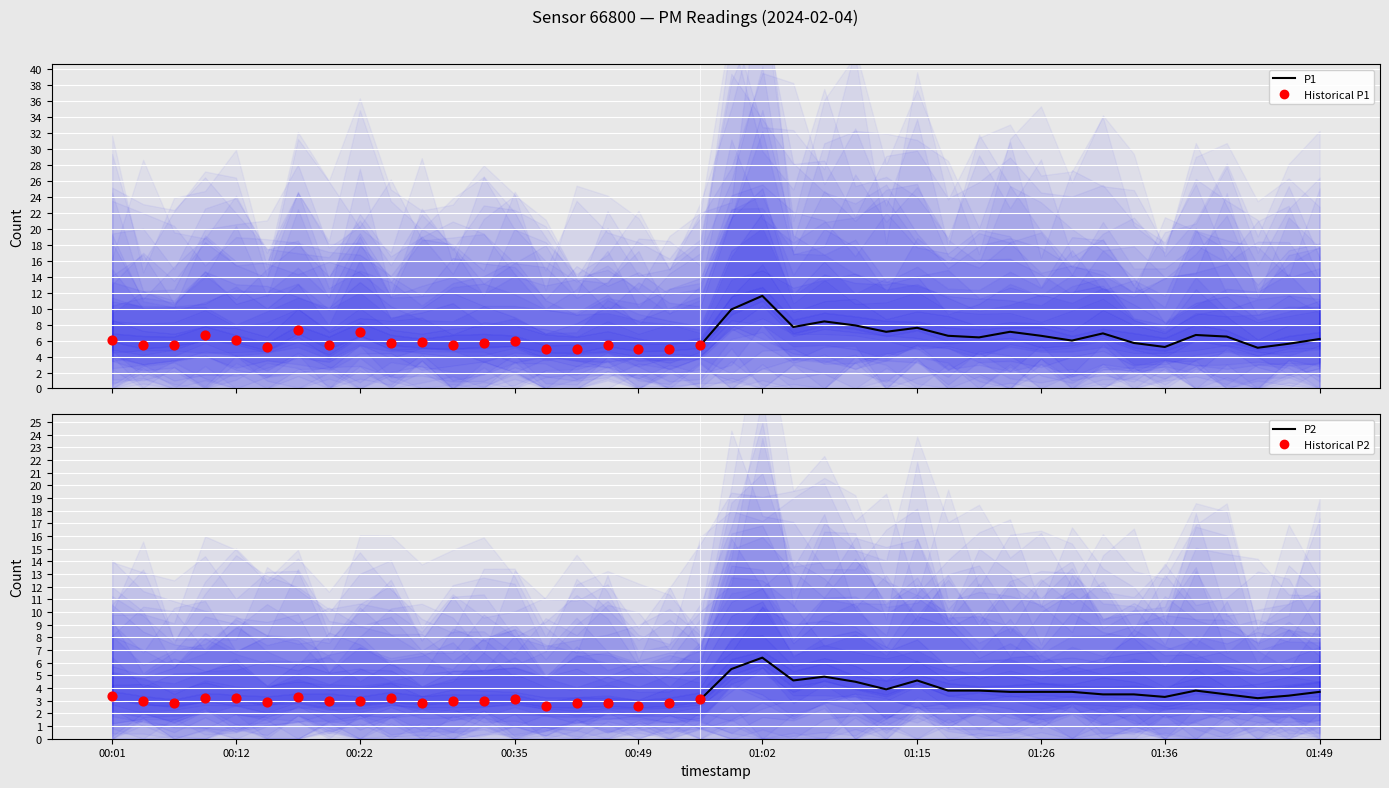

What are all the series names shown in the legend?

P1, P2